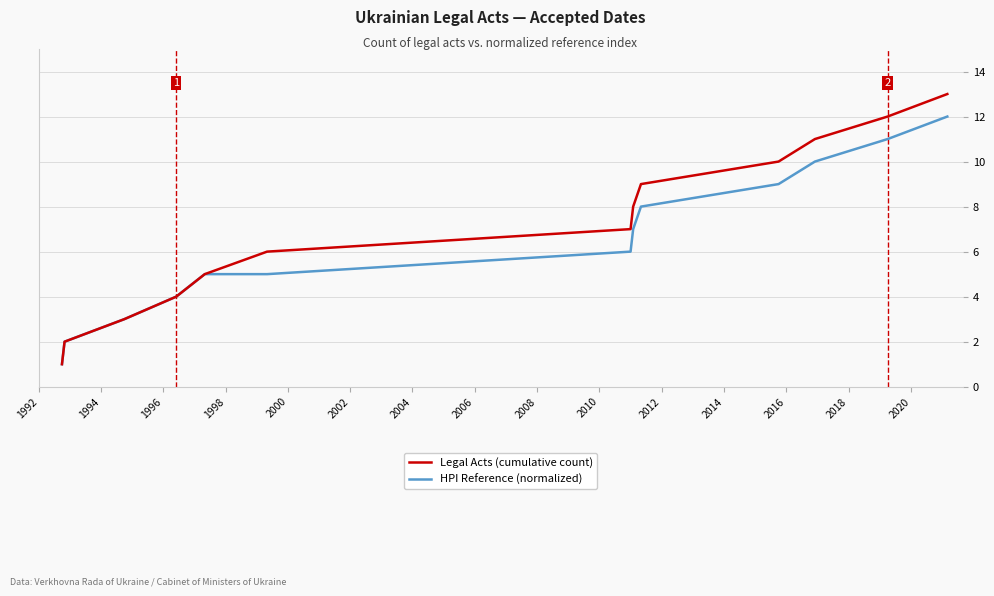

Which series has the largest total across all categories?

Legal Acts (cumulative count)